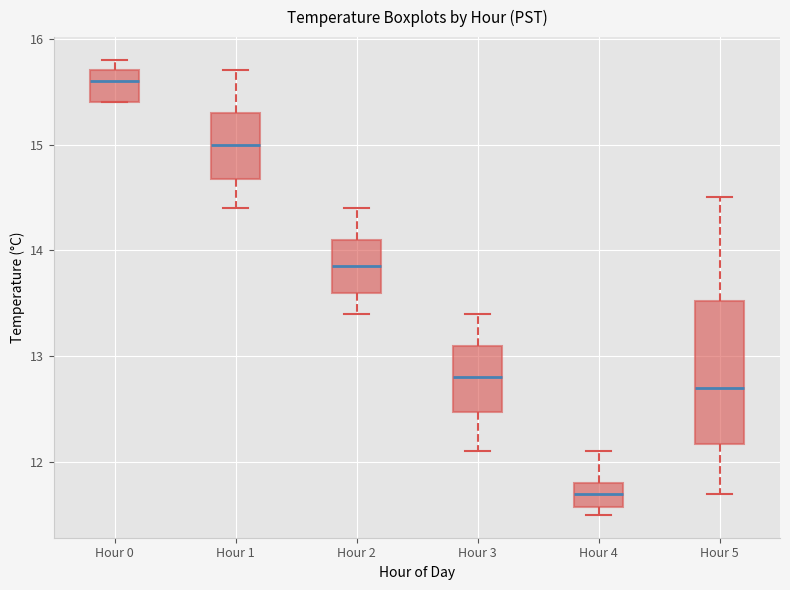

Reading left to right, read every box against the y-axis: the position of its median line, the range the box covers, and the ends of its whiskers. The values are not printed on the chart, so give them approximately, as read against the axis.

Hour 0: median 15.6, box 15.4 to 15.7, whiskers 15.4 to 15.8
Hour 1: median 15.0, box 14.7 to 15.3, whiskers 14.4 to 15.7
Hour 2: median 13.9, box 13.6 to 14.1, whiskers 13.4 to 14.4
Hour 3: median 12.8, box 12.5 to 13.1, whiskers 12.1 to 13.4
Hour 4: median 11.7, box 11.6 to 11.8, whiskers 11.5 to 12.1
Hour 5: median 12.7, box 12.2 to 13.5, whiskers 11.7 to 14.5